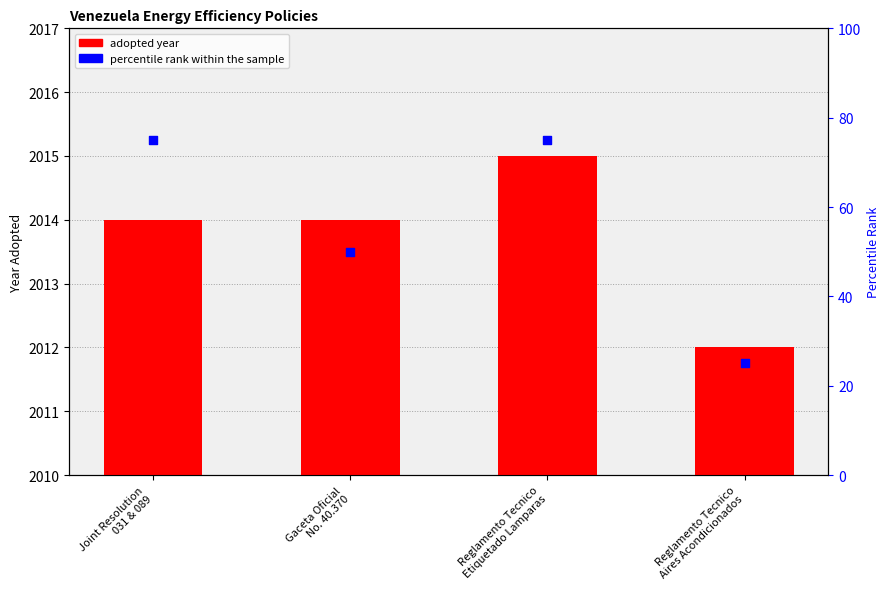

At which category is the sum across all series the highest?

Reglamento Tecnico
Etiquetado Lamparas